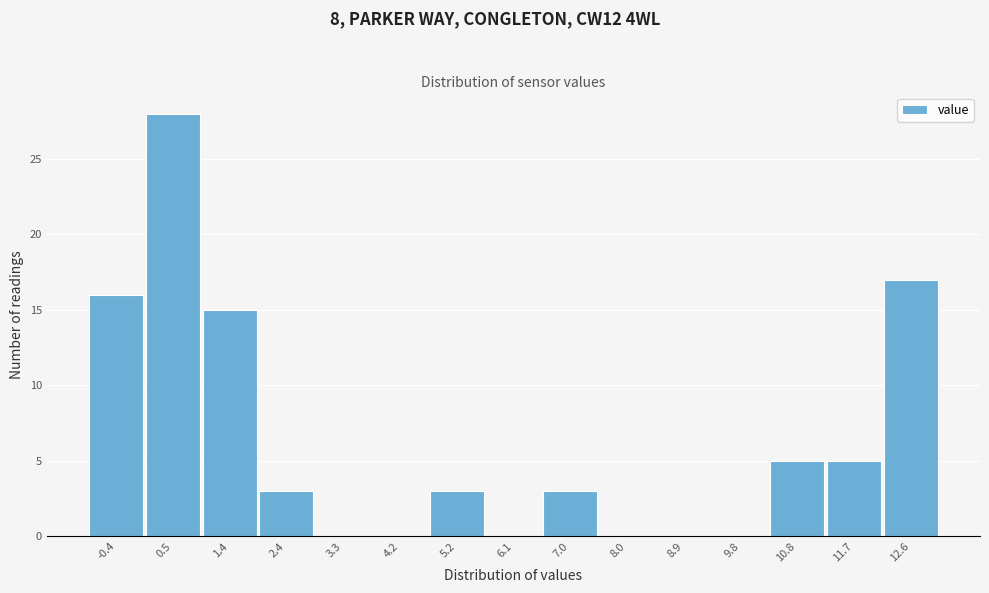

Reading left to right, transcribe all the data shown in this chart.

-0.4=16	0.5=28	1.4=15	2.4=3	3.3=0	4.2=0	5.2=3	6.1=0	7.0=3	8.0=0	8.9=0	9.8=0	10.8=5	11.7=5	12.6=17